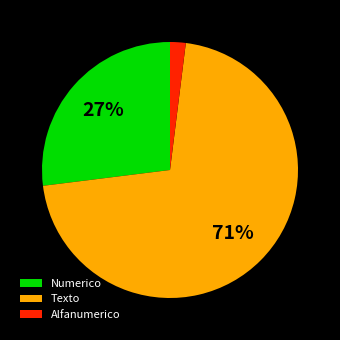

To the nearest percent, what is the difference between the largest and smallest slice percentages?

69%